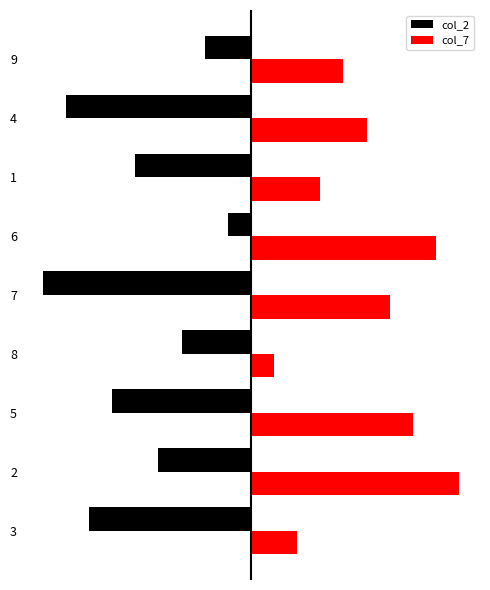

What are all the series names shown in the legend?

col_2, col_7